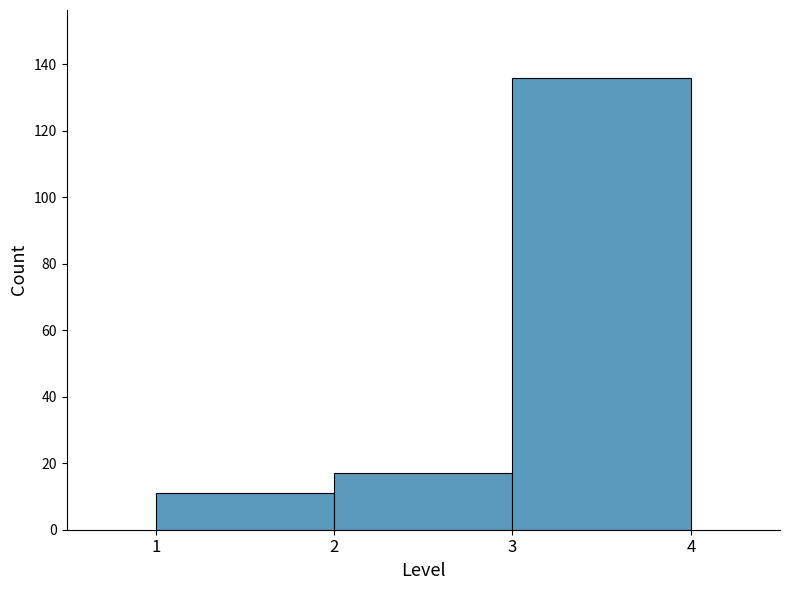

Which range on the x-axis has the tallest bar?

3 to 4